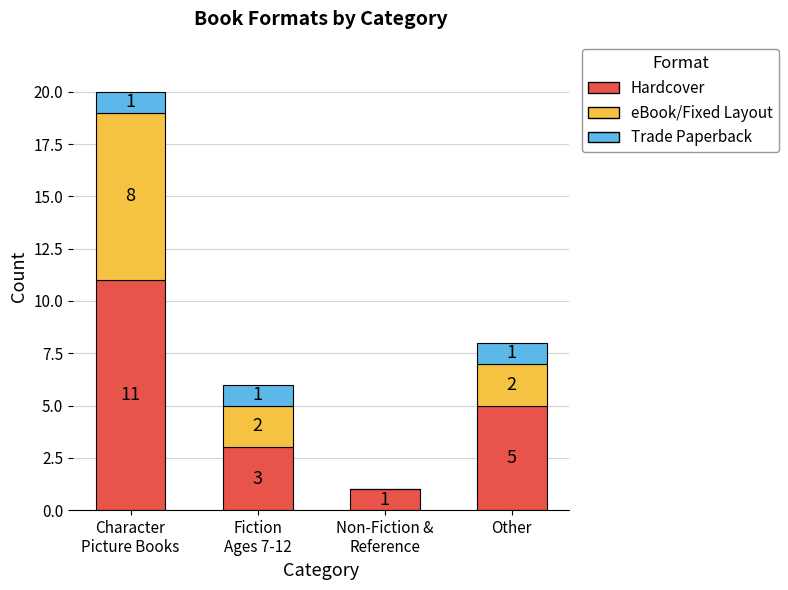

What is the maximum value for Hardcover?

11